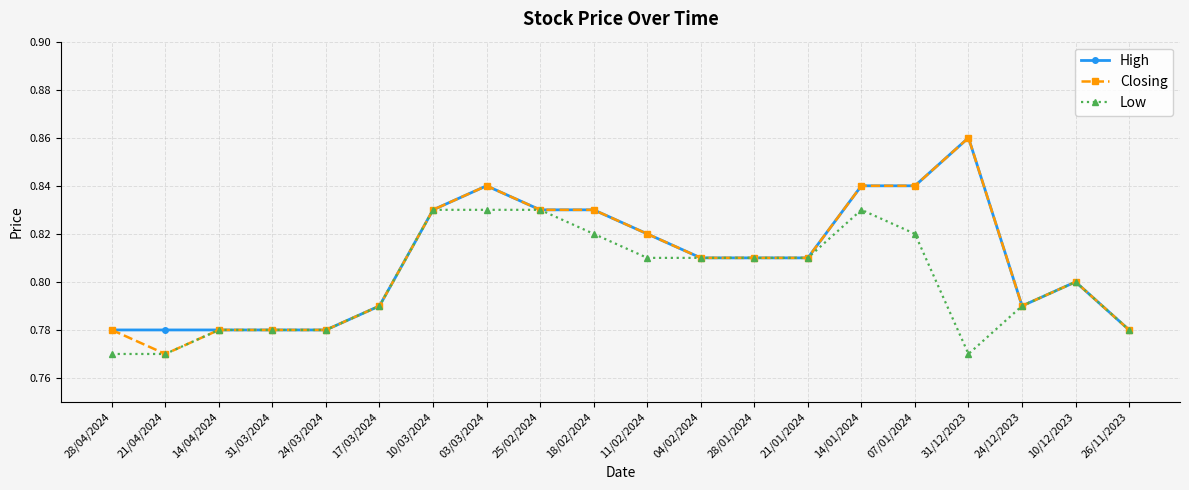

What is the label of the 6th point from the left?

17/03/2024